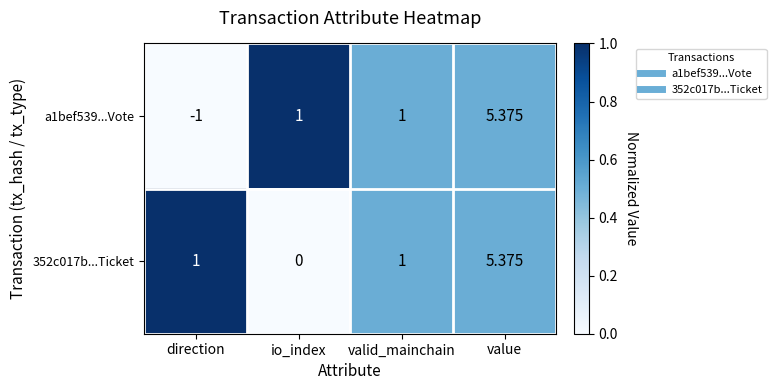

What is the total value across all series at valid_mainchain?

2.0